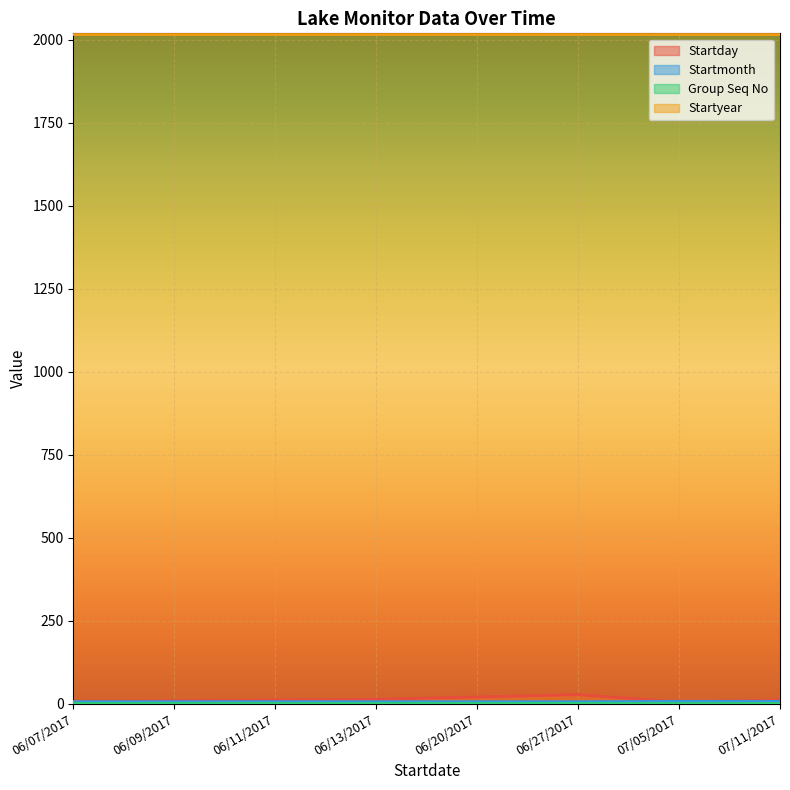

True or false: Startmonth has more than 1 interior local peaks.

False